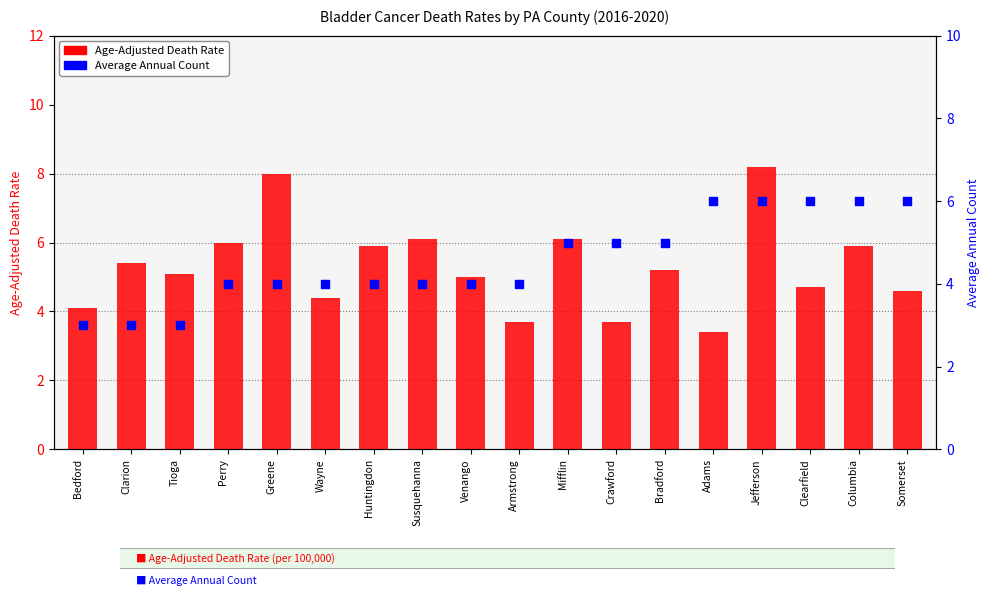

Is the value of Average Annual Count at Bradford greater than the value of Age-Adjusted Death Rate at Venango?

No